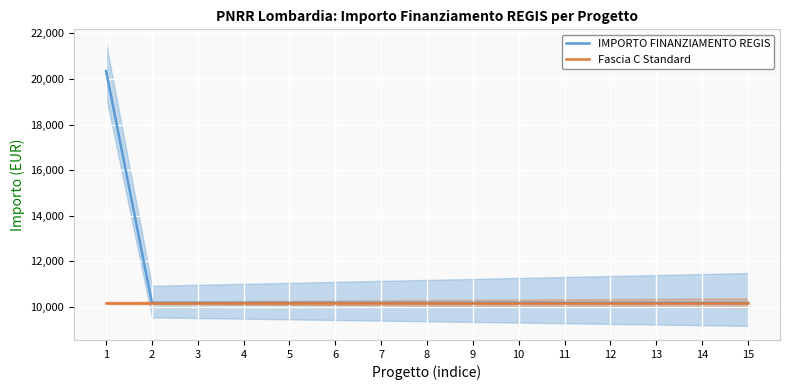

Is this an area chart (filled region under the line)?

No